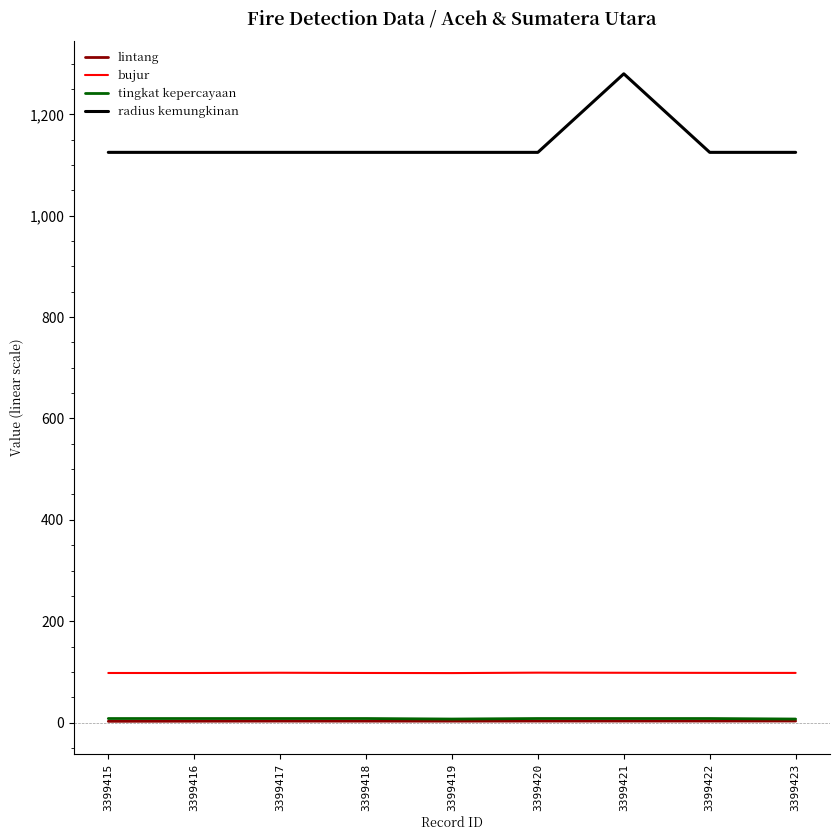

Is the value of bujur at 3399418 greater than the value of tingkat kepercayaan at 3399416?

Yes